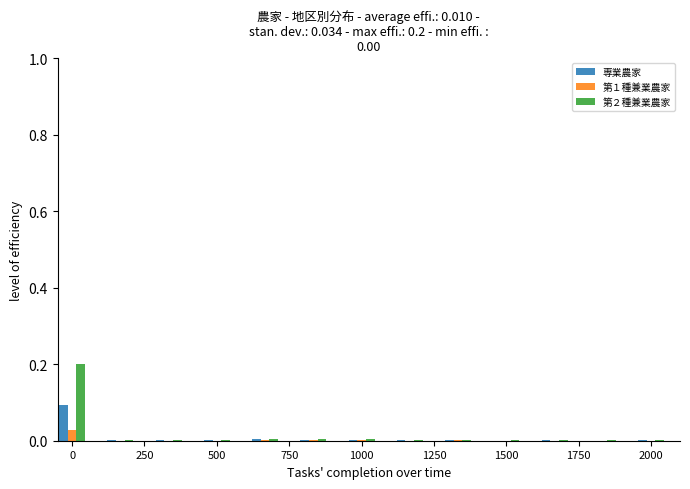

Which series has the widest spread of values?

第２種兼業農家